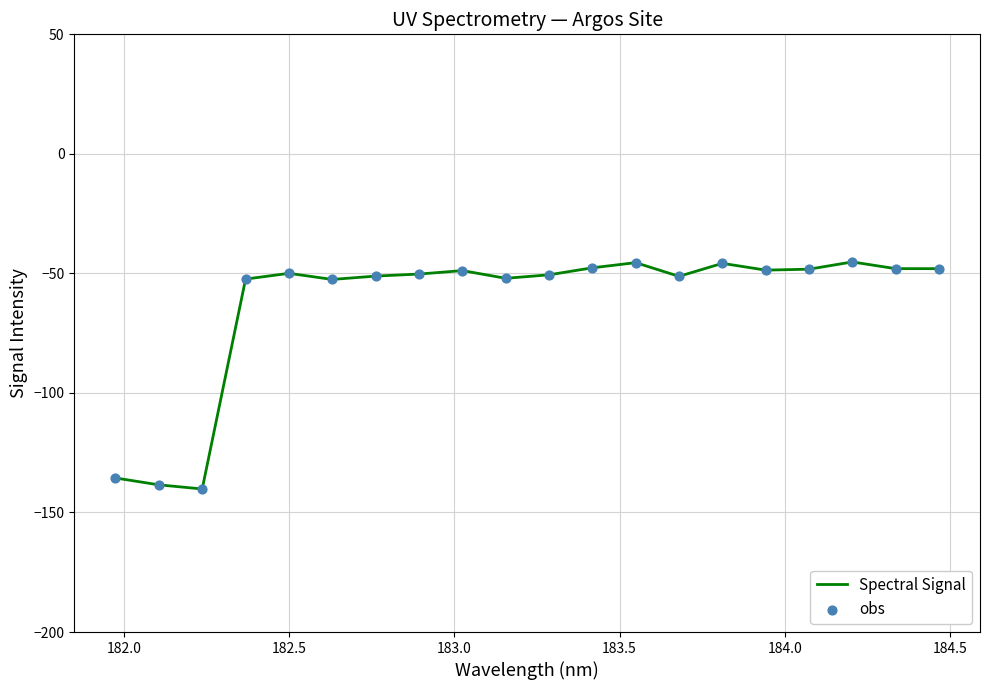

What is the smallest value displayed?

-140.2